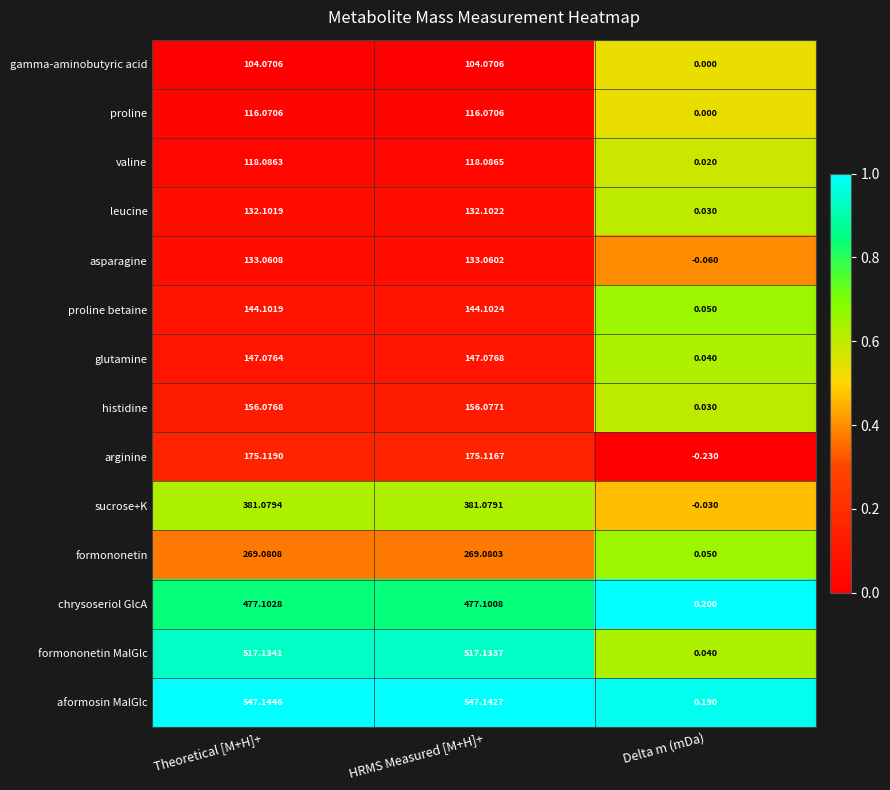

Rank the series at HRMS Measured [M+H]+ from lowest to highest value.

gamma-aminobutyric acid, proline, valine, leucine, asparagine, proline betaine, glutamine, histidine, arginine, formononetin, sucrose+K, chrysoseriol GlcA, formononetin MalGlc, aformosin MalGlc